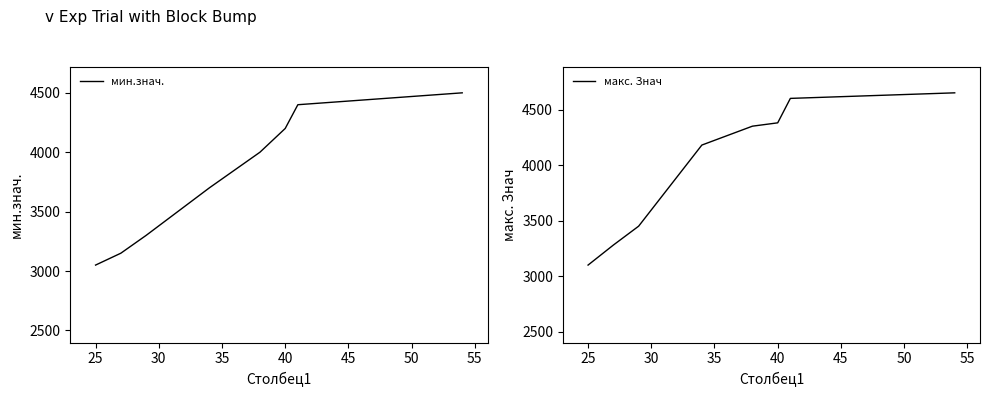

The мин.знач. series shows 1138 at 30. True or false?

False